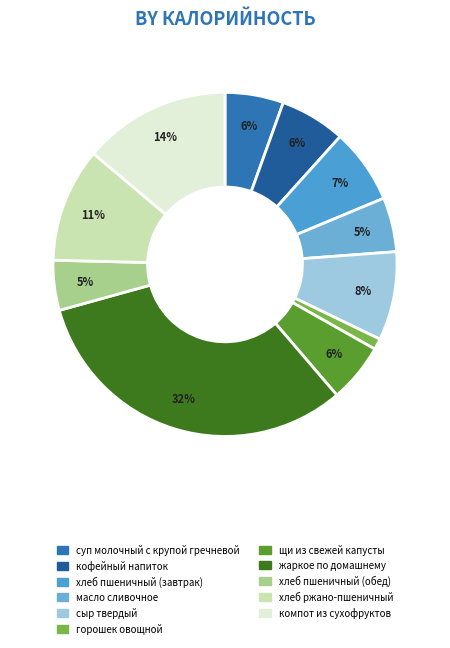

How many slices are in this pie chart?

11